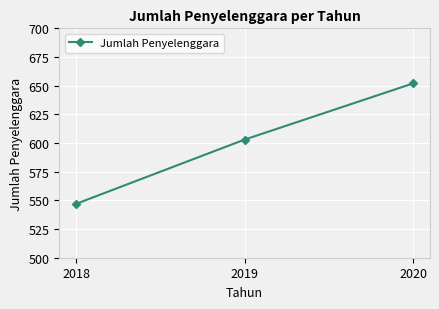

What is the ratio of the value at 2018 to the value at 2019?

0.9